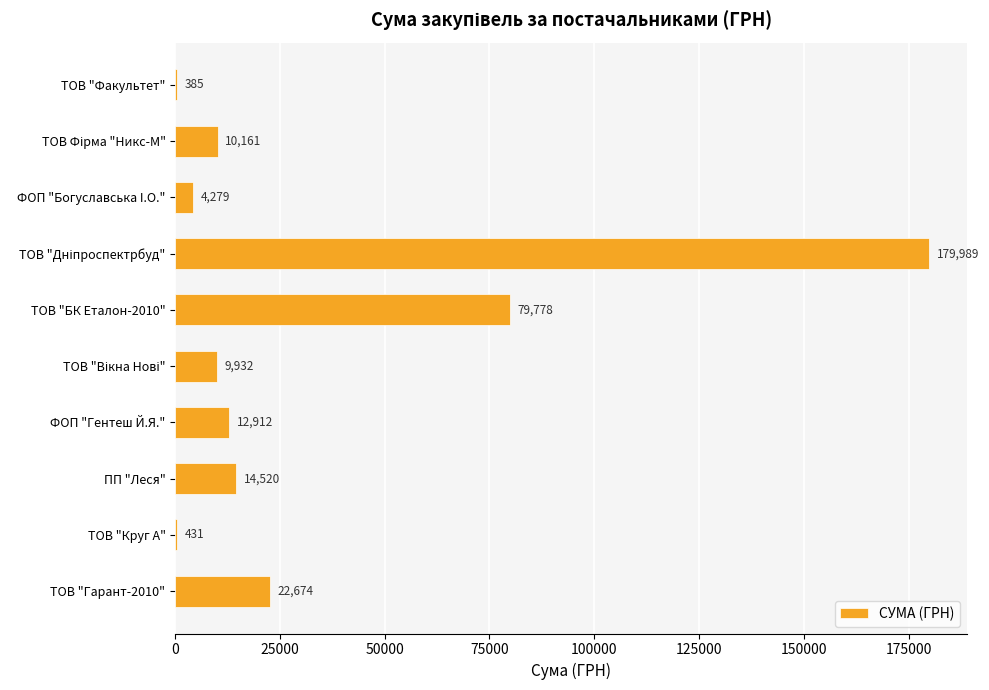

The value at ФОП "Гентеш Й.Я." is 12912.0. True or false?

True